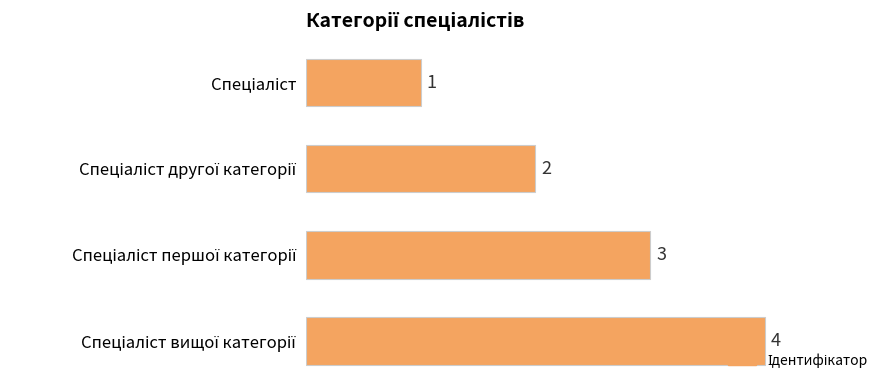

What is the sum of all values?

10